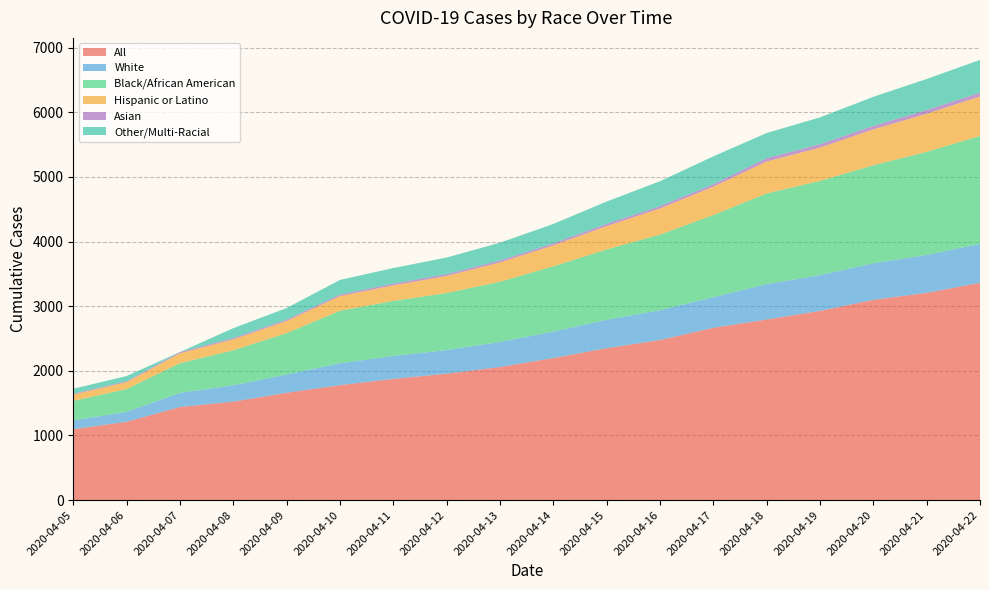

Reading right to left, transcribe all the data shown in this chart.

All: 2020-04-22=3361	2020-04-21=3206	2020-04-20=3098	2020-04-19=2927	2020-04-18=2793	2020-04-17=2666	2020-04-16=2476	2020-04-15=2350	2020-04-14=2197	2020-04-13=2058	2020-04-12=1955	2020-04-11=1875	2020-04-10=1778	2020-04-09=1660	2020-04-08=1523	2020-04-07=1440	2020-04-06=1211	2020-04-05=1097
White: 2020-04-22=603	2020-04-21=587	2020-04-20=565	2020-04-19=553	2020-04-18=548	2020-04-17=473	2020-04-16=461	2020-04-15=439	2020-04-14=411	2020-04-13=388	2020-04-12=365	2020-04-11=354	2020-04-10=339	2020-04-09=281	2020-04-08=253	2020-04-07=218	2020-04-06=154	2020-04-05=135
Black/African American: 2020-04-22=1670	2020-04-21=1595	2020-04-20=1517	2020-04-19=1458	2020-04-18=1403	2020-04-17=1271	2020-04-16=1171	2020-04-15=1089	2020-04-14=1009	2020-04-13=932	2020-04-12=884	2020-04-11=852	2020-04-10=812	2020-04-09=642	2020-04-08=542	2020-04-07=460	2020-04-06=353	2020-04-05=303
Hispanic or Latino: 2020-04-22=610	2020-04-21=589	2020-04-20=555	2020-04-19=516	2020-04-18=494	2020-04-17=439	2020-04-16=403	2020-04-15=361	2020-04-14=324	2020-04-13=299	2020-04-12=263	2020-04-11=241	2020-04-10=227	2020-04-09=188	2020-04-08=169	2020-04-07=154	2020-04-06=107	2020-04-05=98
Asian: 2020-04-22=58	2020-04-21=57	2020-04-20=54	2020-04-19=52	2020-04-18=51	2020-04-17=38	2020-04-16=36	2020-04-15=35	2020-04-14=31	2020-04-13=30	2020-04-12=29	2020-04-11=26	2020-04-10=24	2020-04-09=21	2020-04-08=20	2020-04-07=18	2020-04-06=14	2020-04-05=12
Other/Multi-Racial: 2020-04-22=508	2020-04-21=481	2020-04-20=450	2020-04-19=415	2020-04-18=390	2020-04-17=431	2020-04-16=386	2020-04-15=345	2020-04-14=300	2020-04-13=275	2020-04-12=256	2020-04-11=242	2020-04-10=226	2020-04-09=179	2020-04-08=153	2020-04-07=1	2020-04-06=80	2020-04-05=78